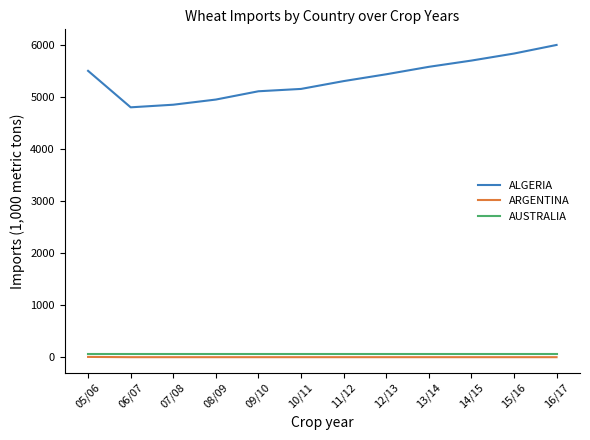

List the series in order of their peak value, lowest first.

ARGENTINA, AUSTRALIA, ALGERIA